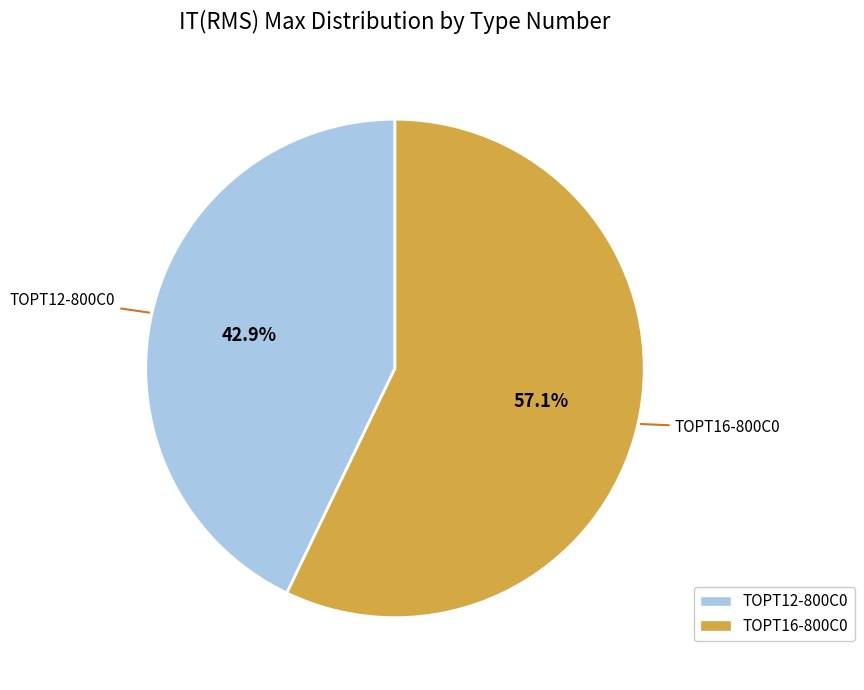

What is the total percentage of TOPT12-800C0 and TOPT16-800C0?

100.0%